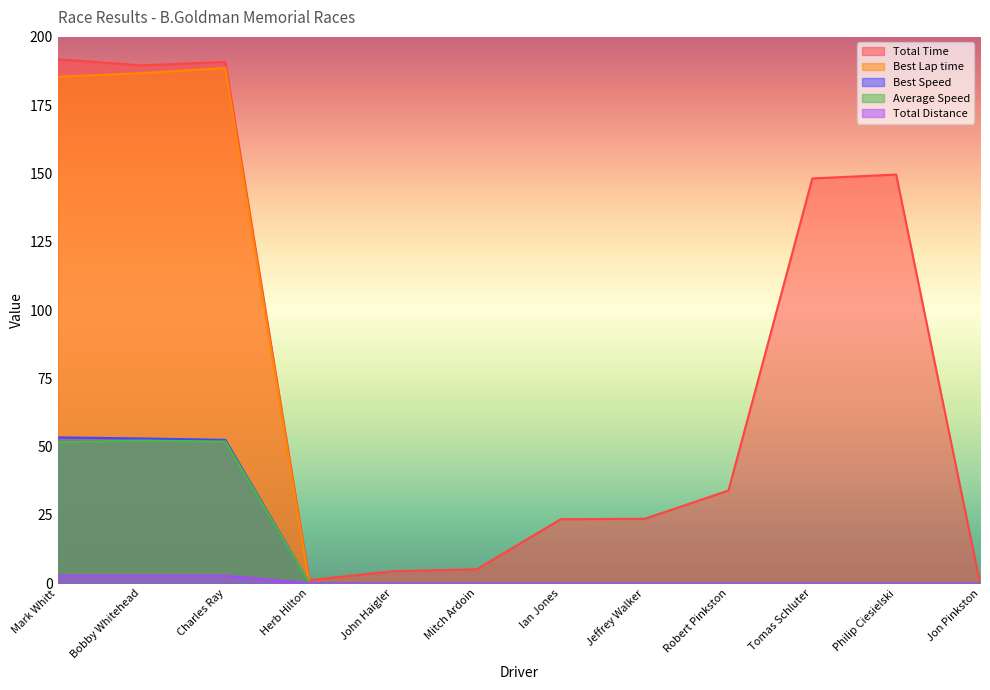

What is the difference between the second highest and minimum values in the Best Speed series?

53.0